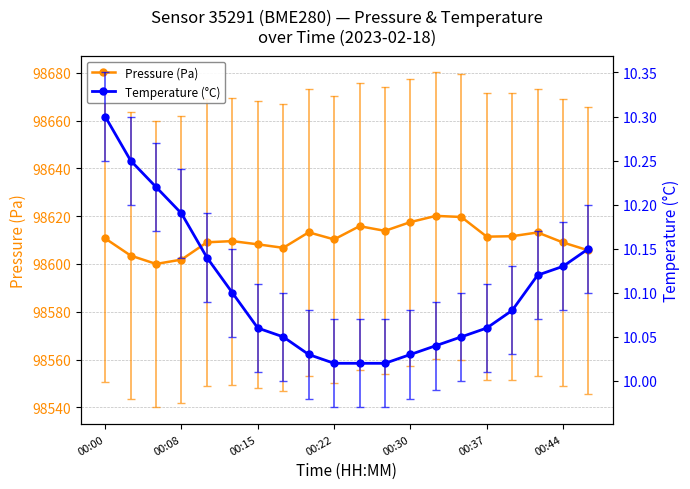

At which category is the sum across all series the highest?

13